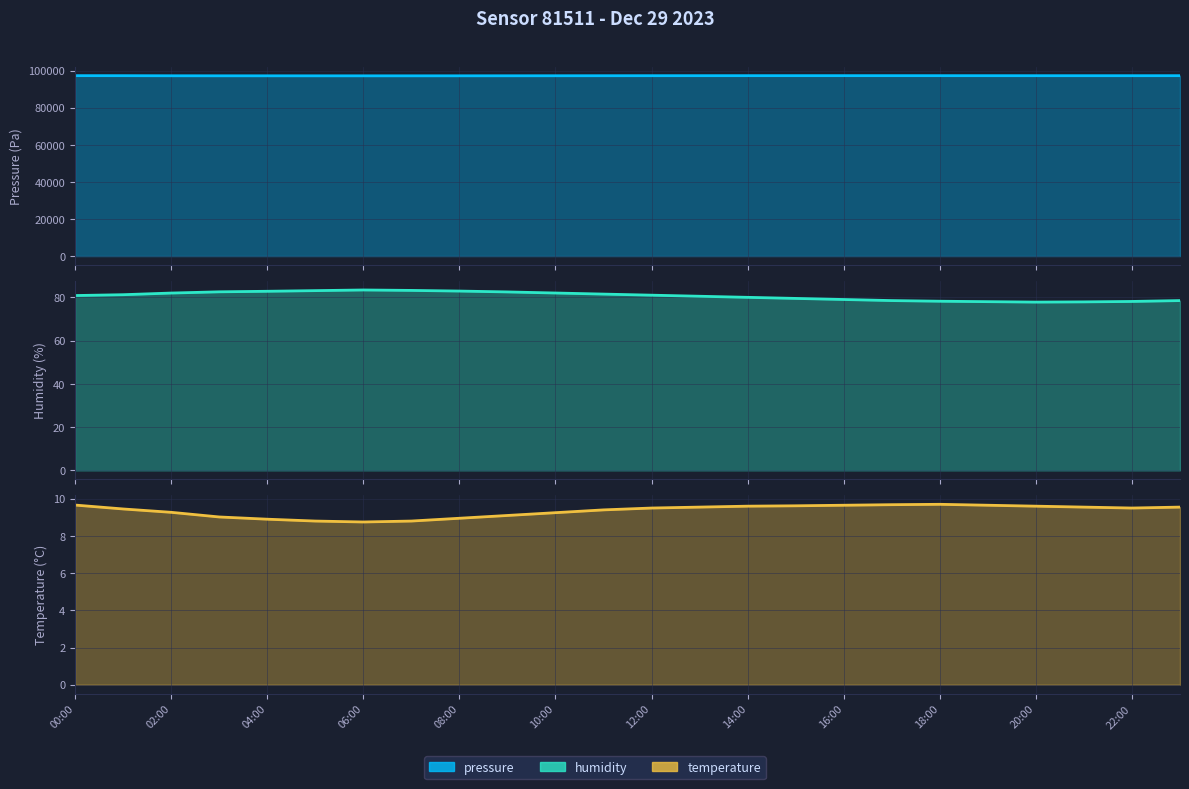

What is the label of the 2nd point from the right?

22:00